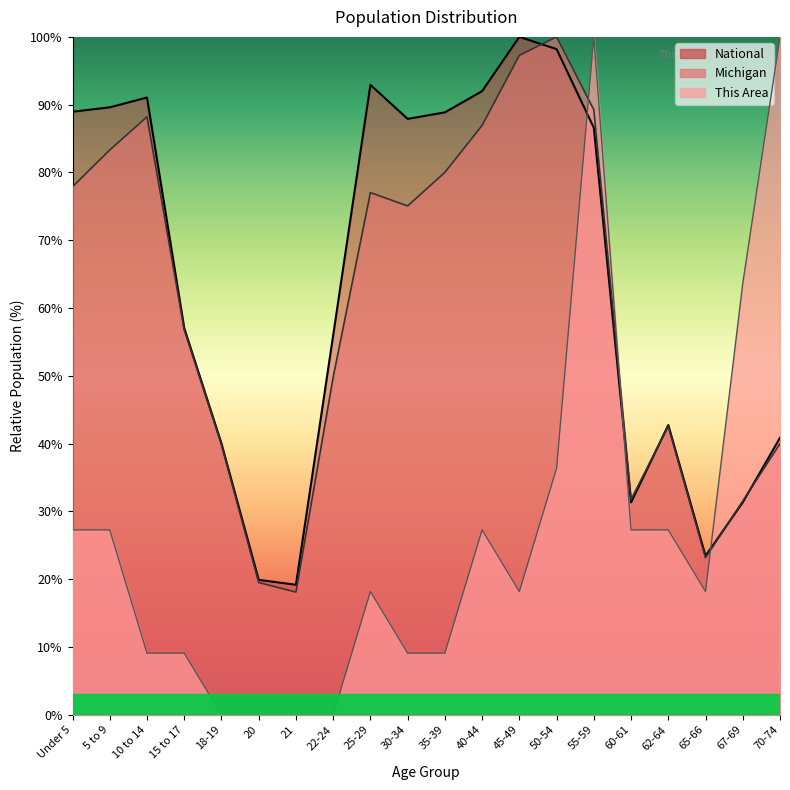

How many interior local valleys does the This Area series have?

2